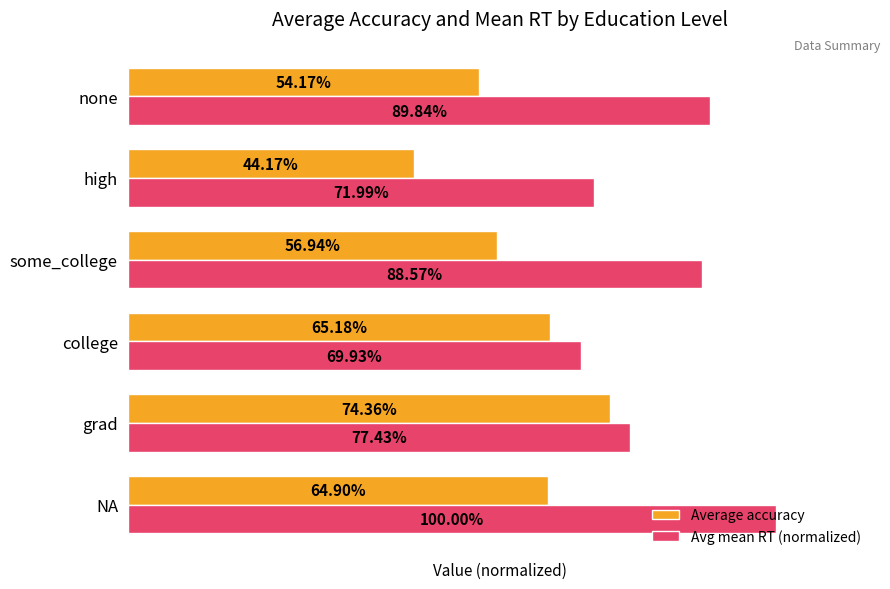

What are all the series names shown in the legend?

Average accuracy, Avg mean RT (normalized)